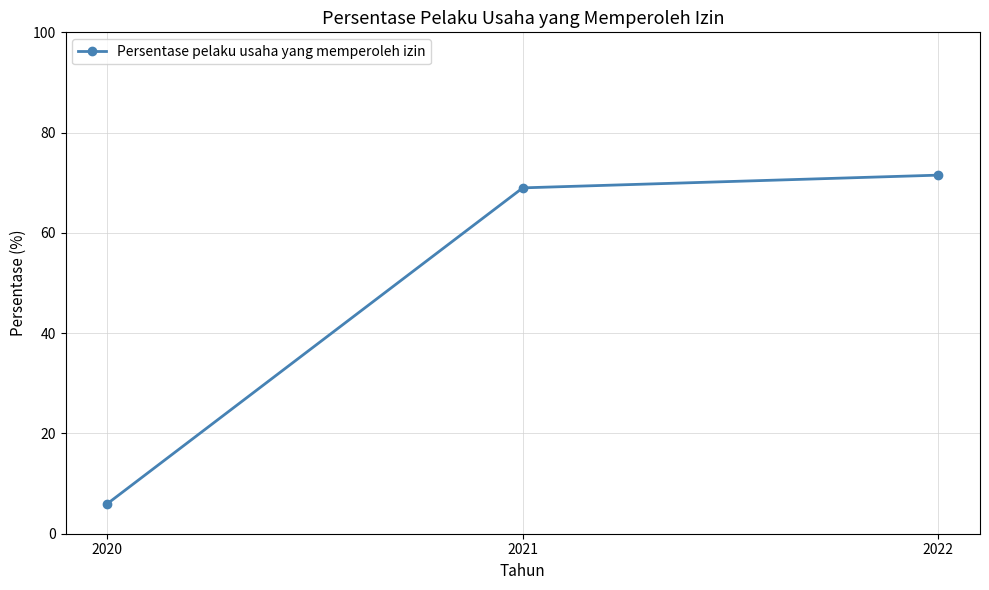

Rank the categories by value from lowest to highest.

2020, 2021, 2022